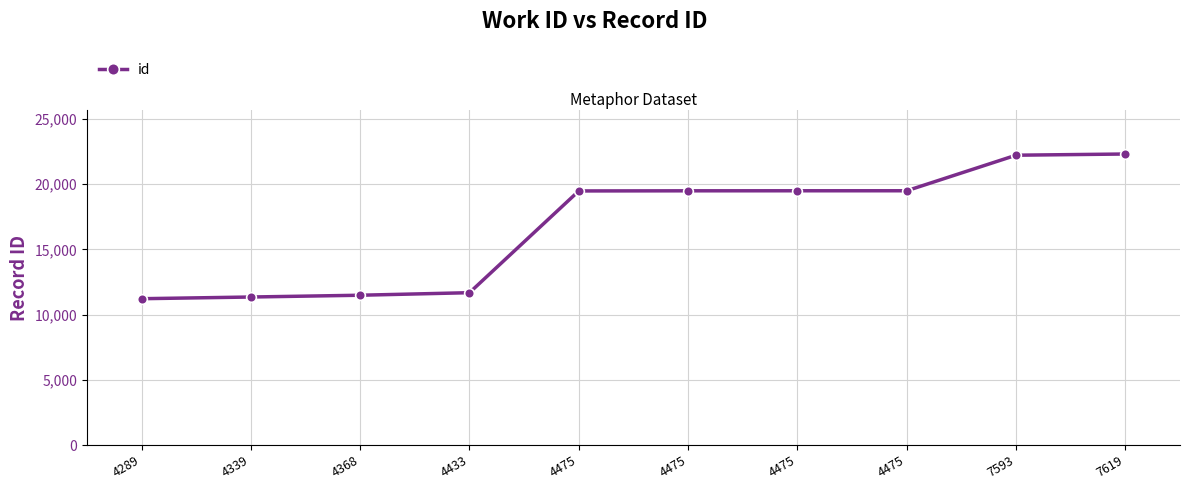

Count the number of data series in this chart.

1